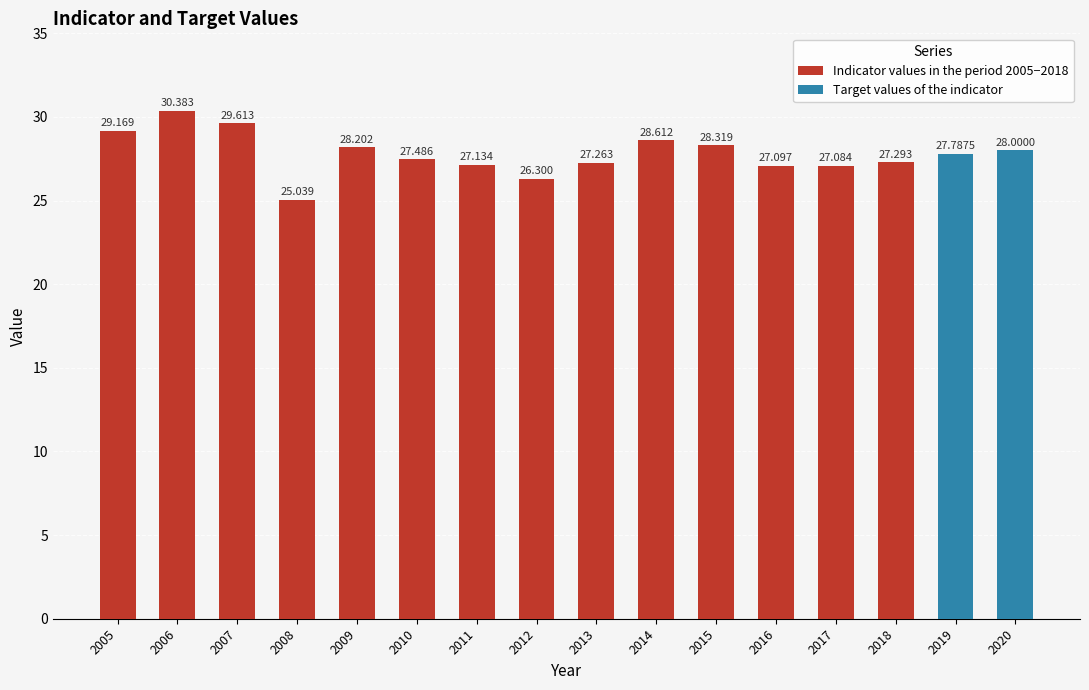

The value at 2015 is 28.3. True or false?

True